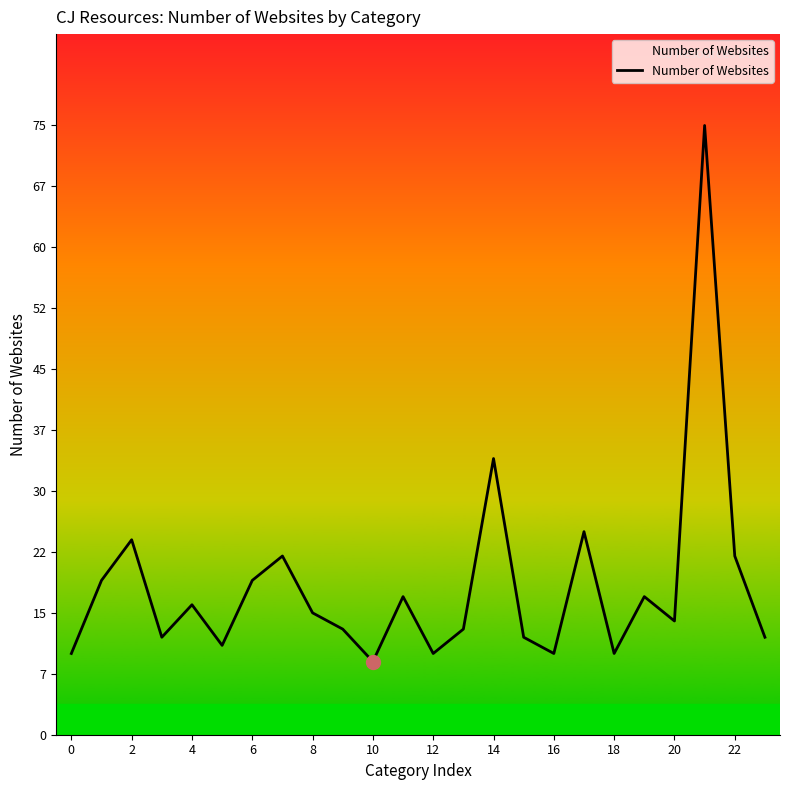

What is the average value?

18